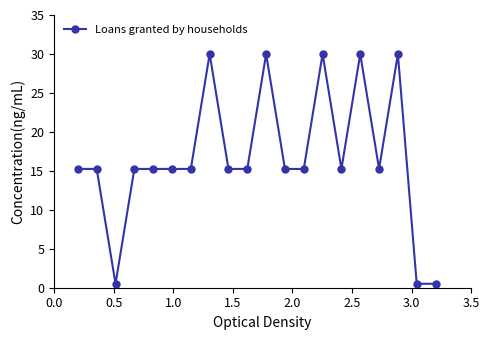

What is the difference between the maximum and minimum values?

29.5